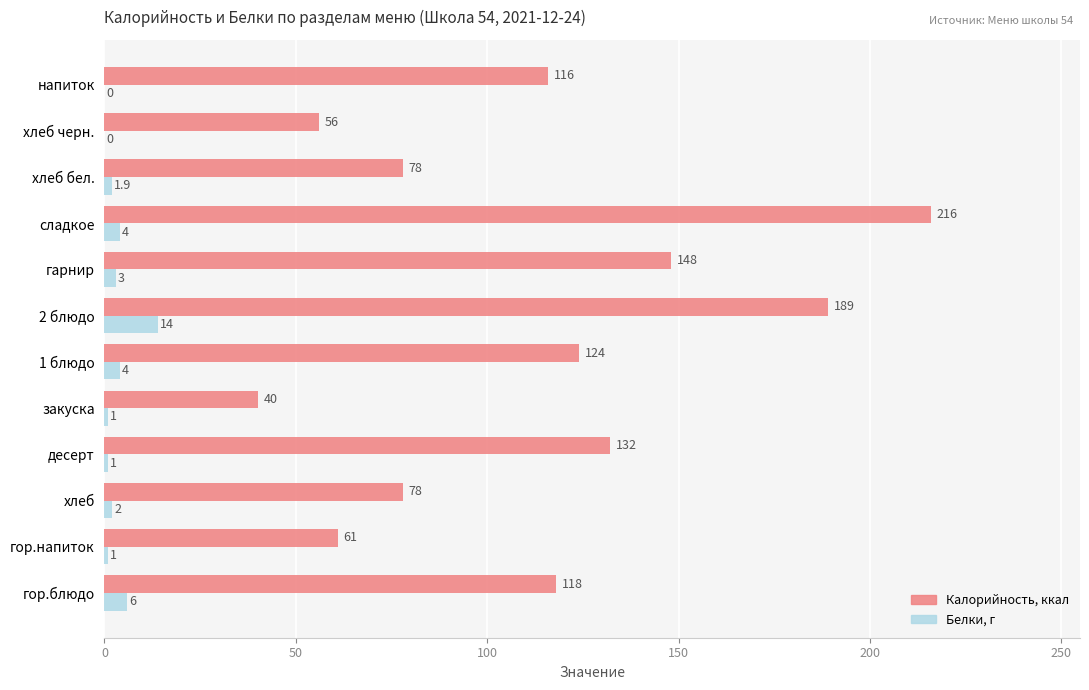

What is the maximum value shown in the chart?

216.0